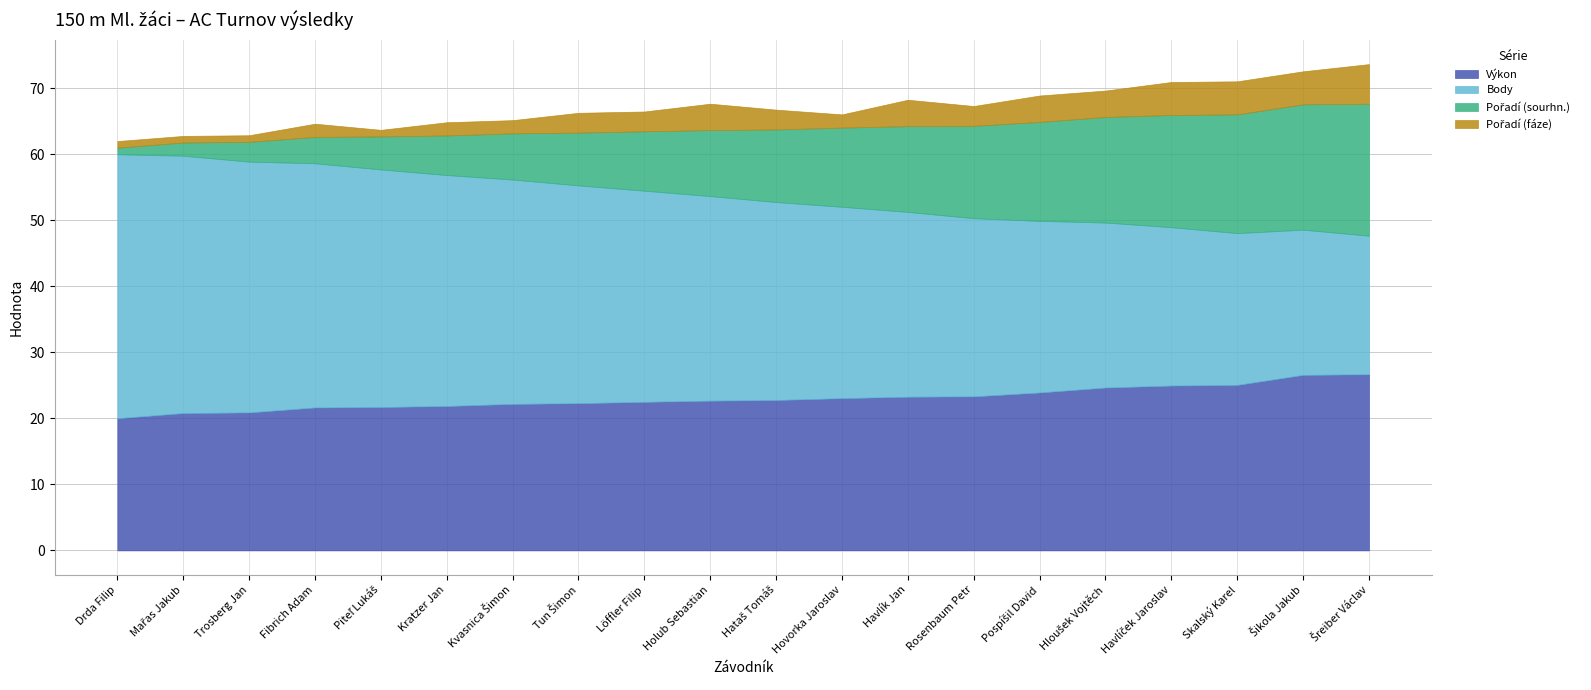

What is the average value of the Výkon series?

23.1